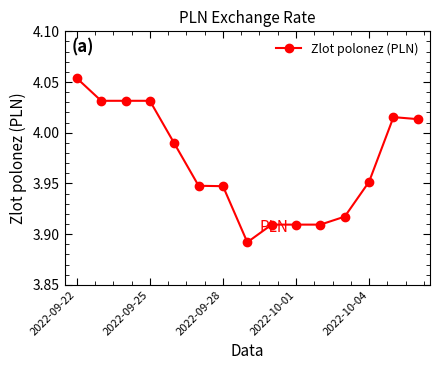

What is the sum of all values?

59.6